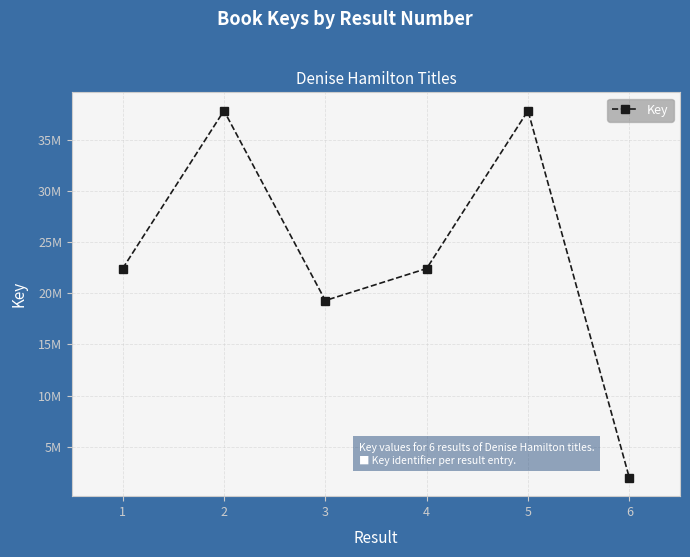

Is this an area chart (filled region under the line)?

No